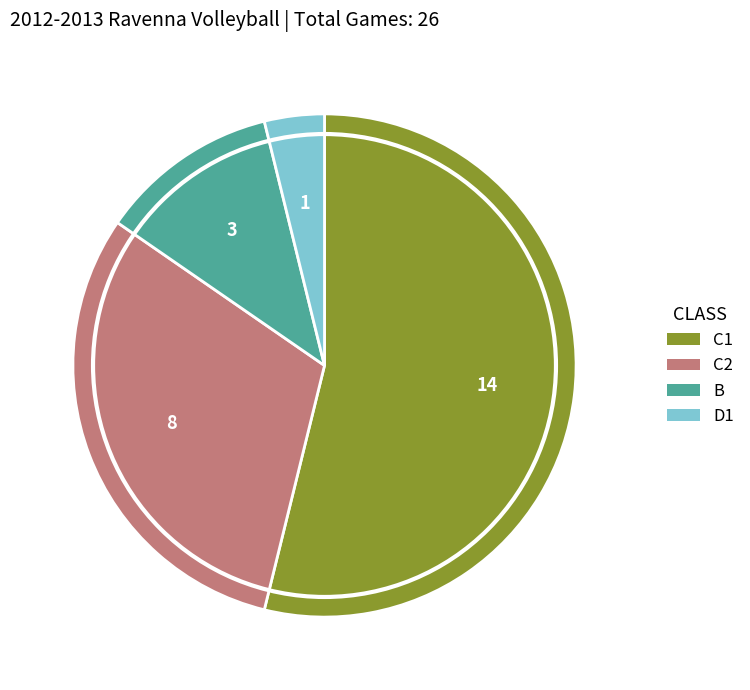

Do C2 and C1 together represent more than half of the pie?

Yes